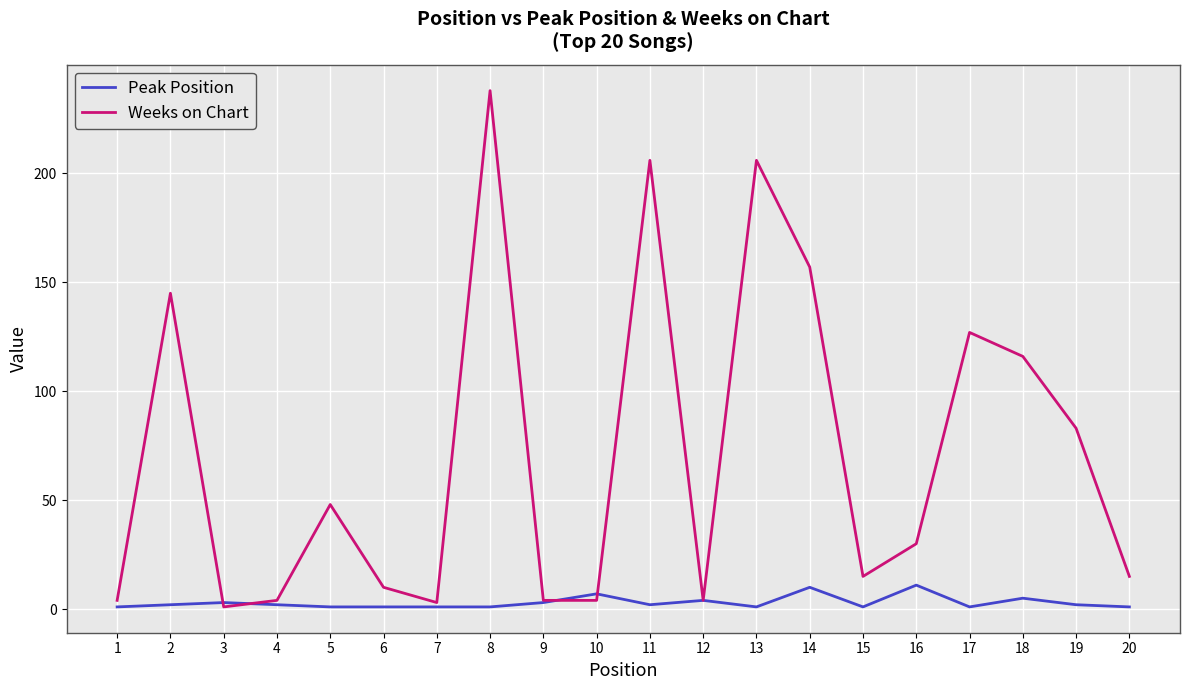

At which category does the chart reach its peak across all series?

8